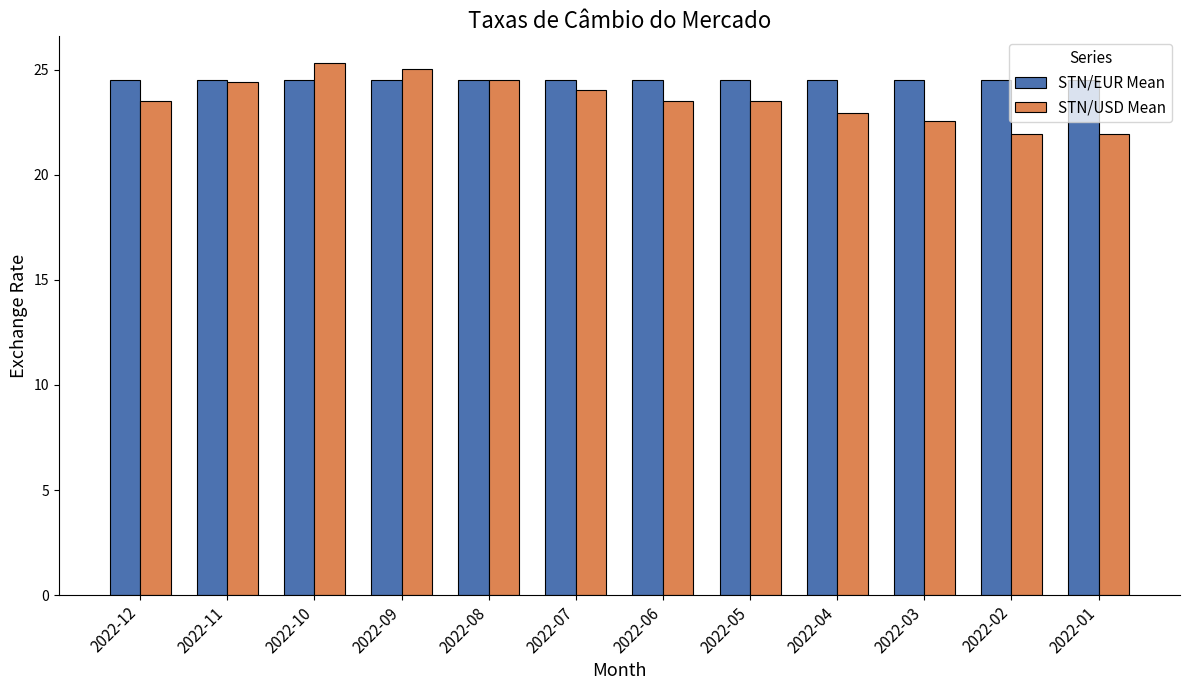

Which series has the widest spread of values?

STN/USD Mean